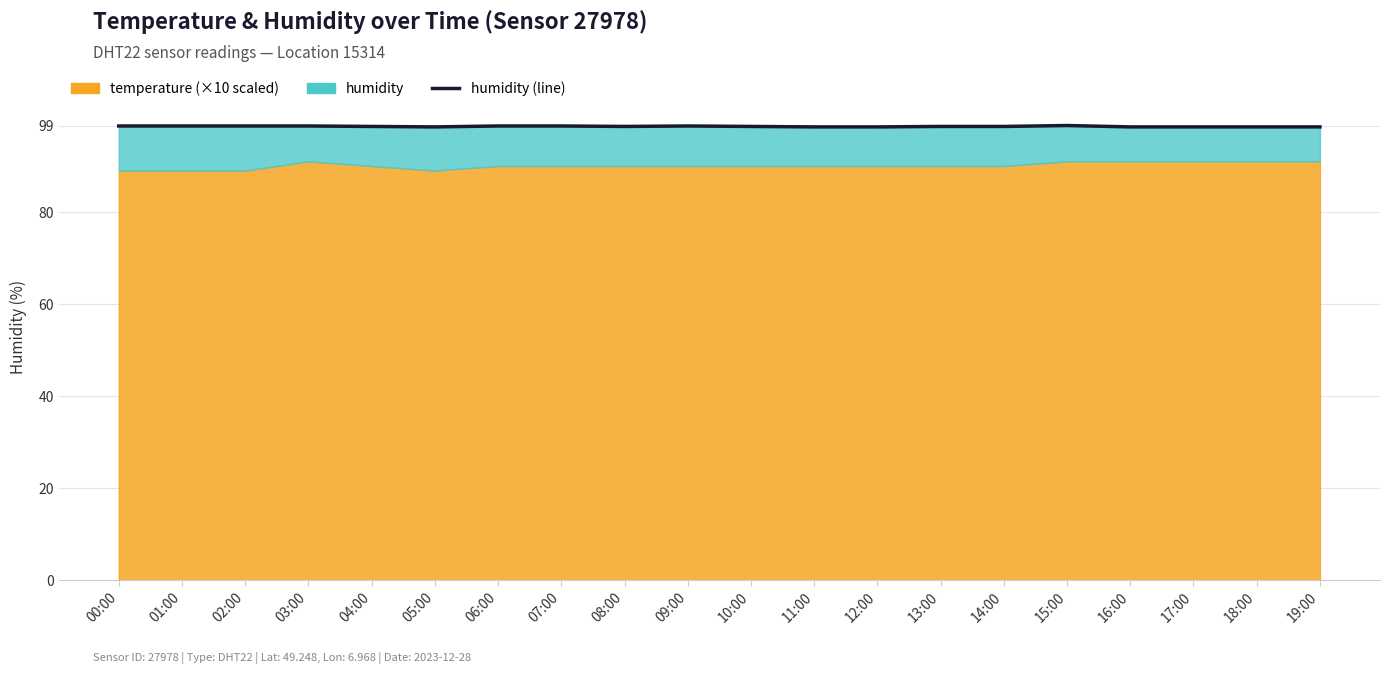

List the labels in order of value, smallest first.

05:00, 11:00, 12:00, 16:00, 17:00, 18:00, 19:00, 04:00, 08:00, 10:00, 13:00, 14:00, 00:00, 01:00, 02:00, 03:00, 06:00, 07:00, 09:00, 15:00